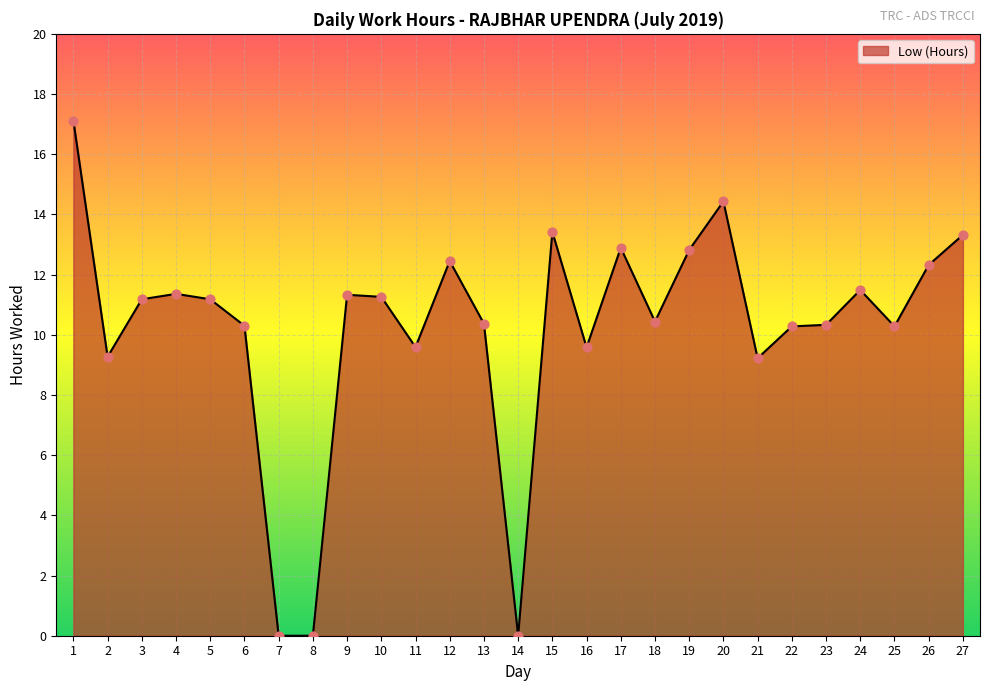

What is the ratio of the value at 23 to the value at 27?

0.8